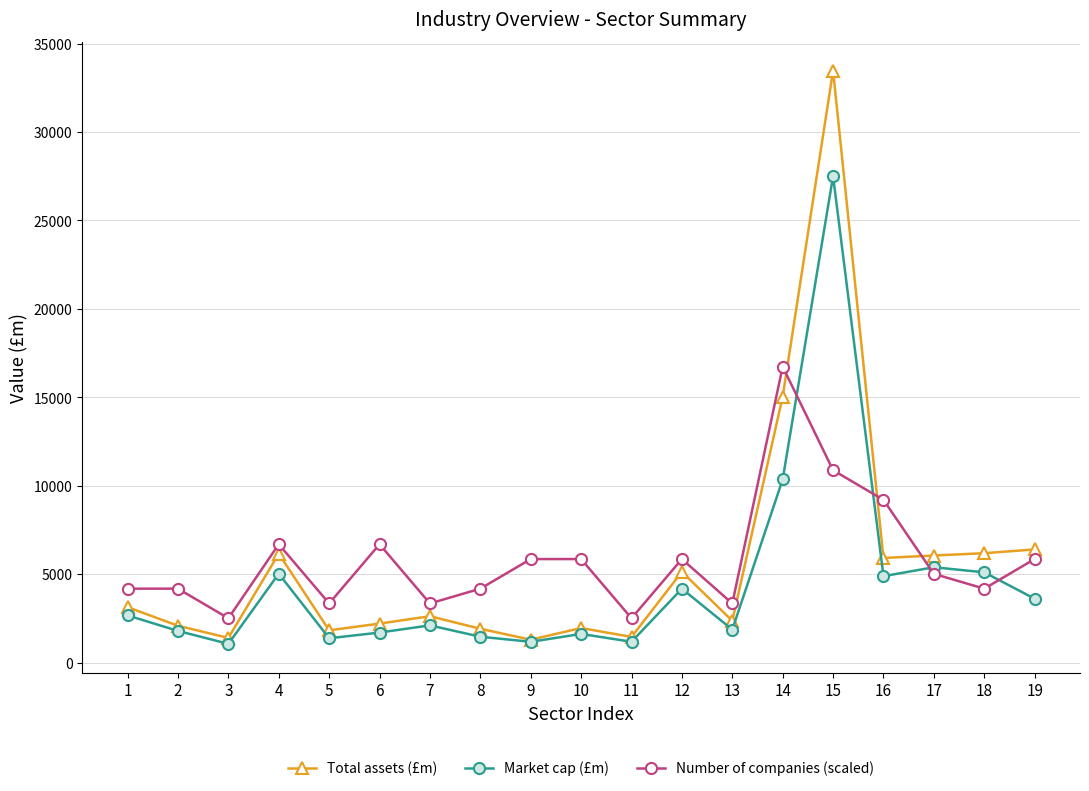

At which category does Number of companies (scaled) reach its first local valley?

3